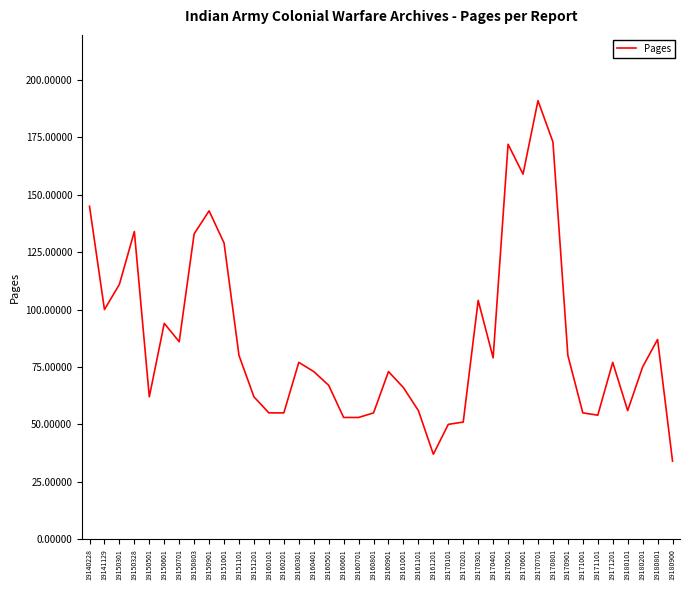

Which category has the highest value across all series?

19170701